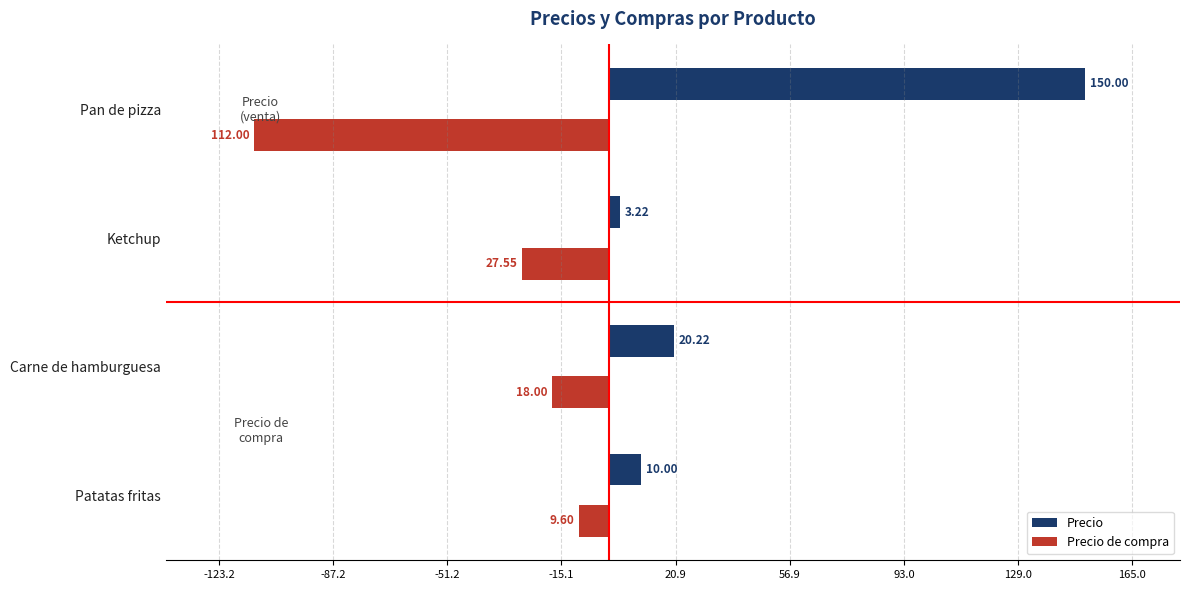

How many values in the Precio series exceed 20?

2